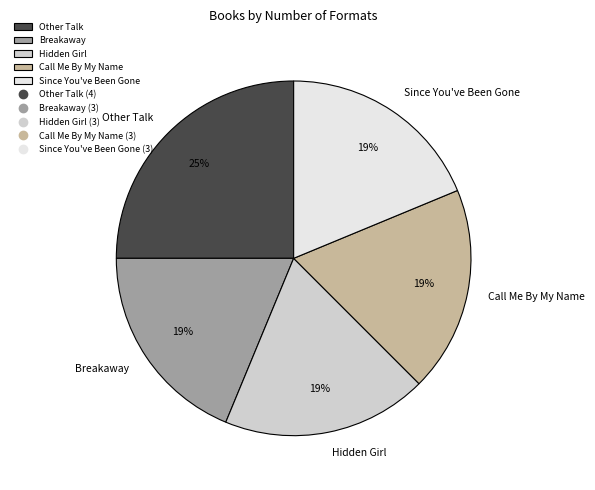

What is the largest slice in the pie chart?

Other Talk